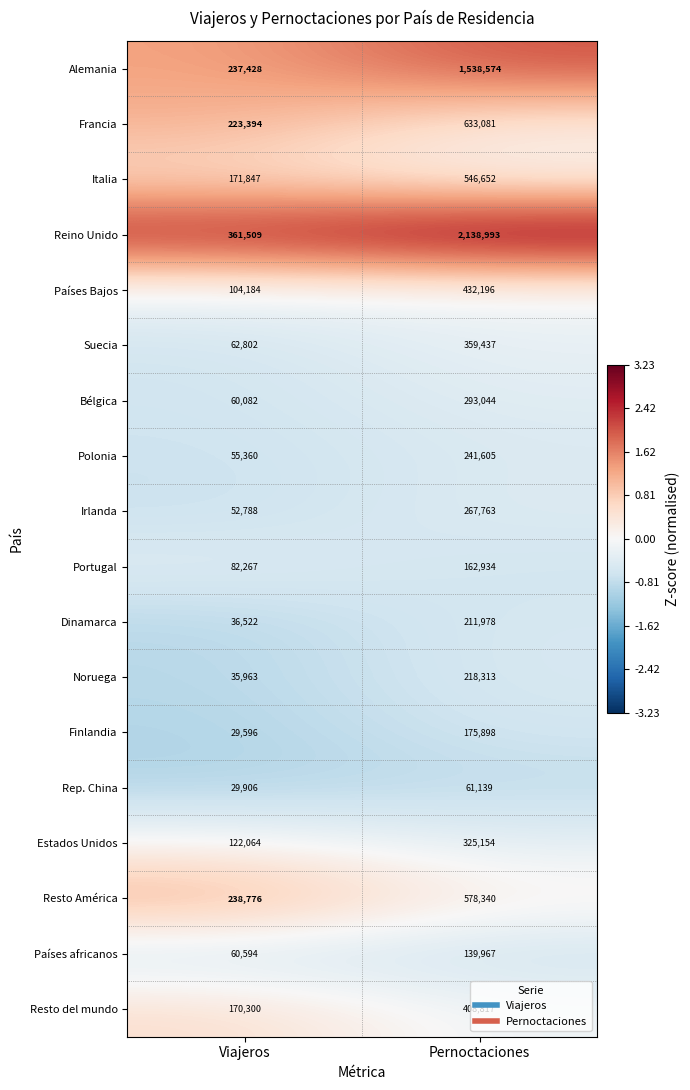

At which category is the sum across all series the highest?

Pernoctaciones